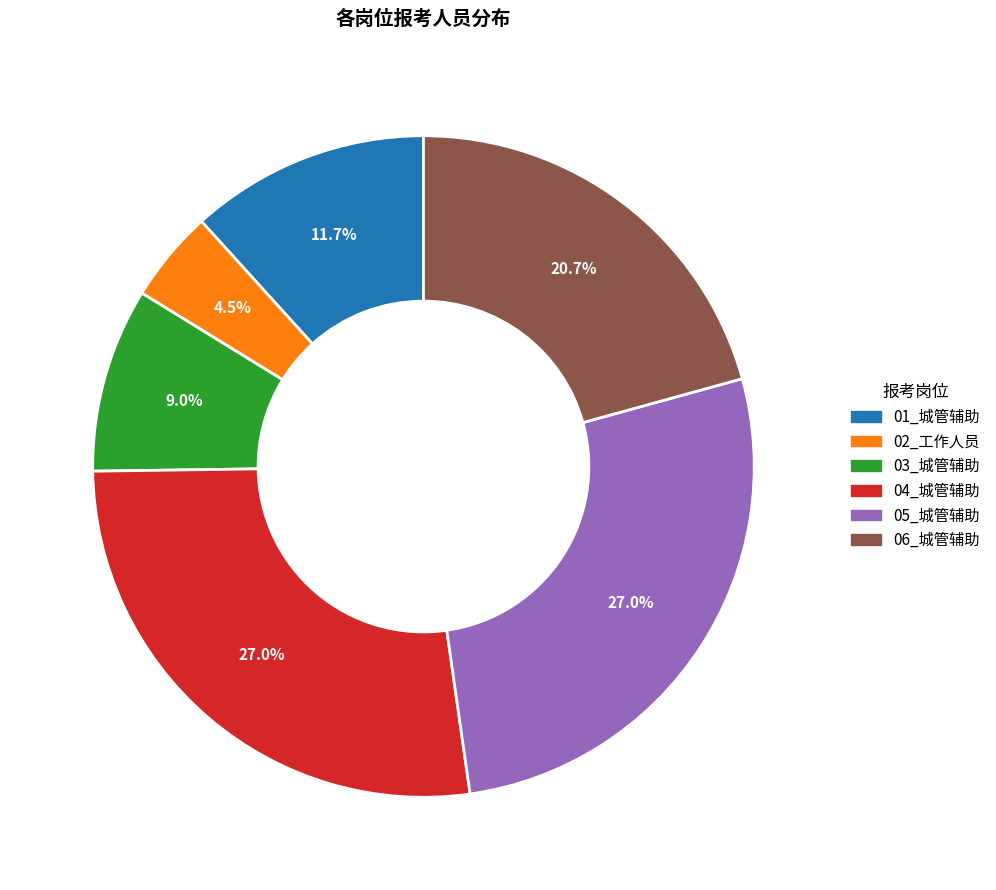

Which slice is the smallest?

02_工作人员